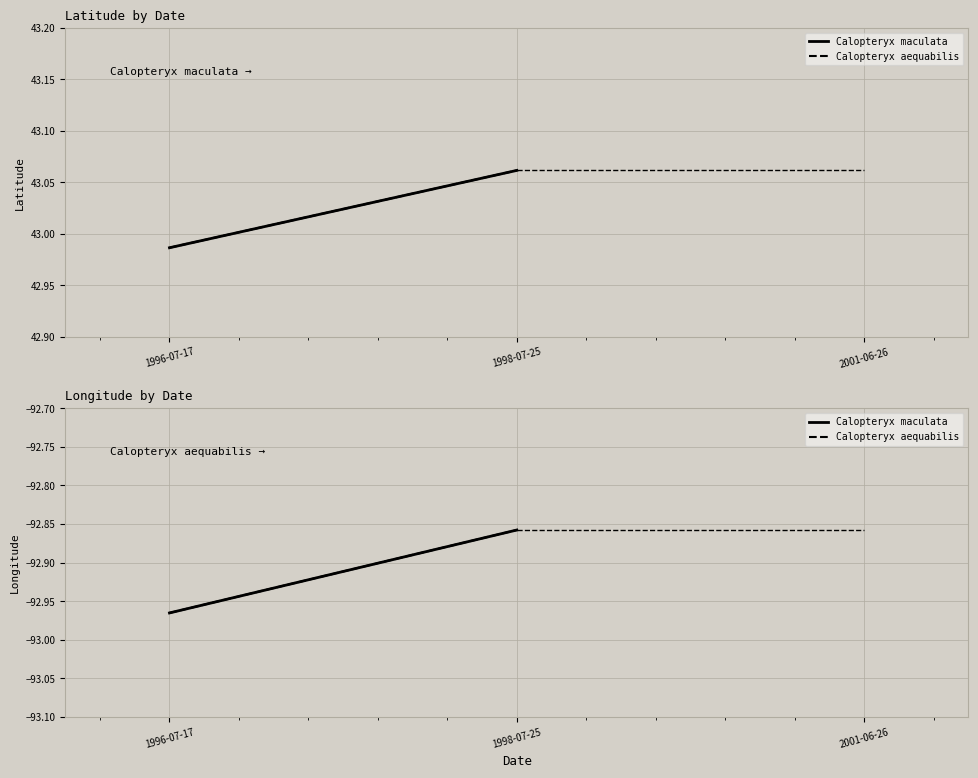

What is the sum of all Calopteryx aequabilis values?

-185.8